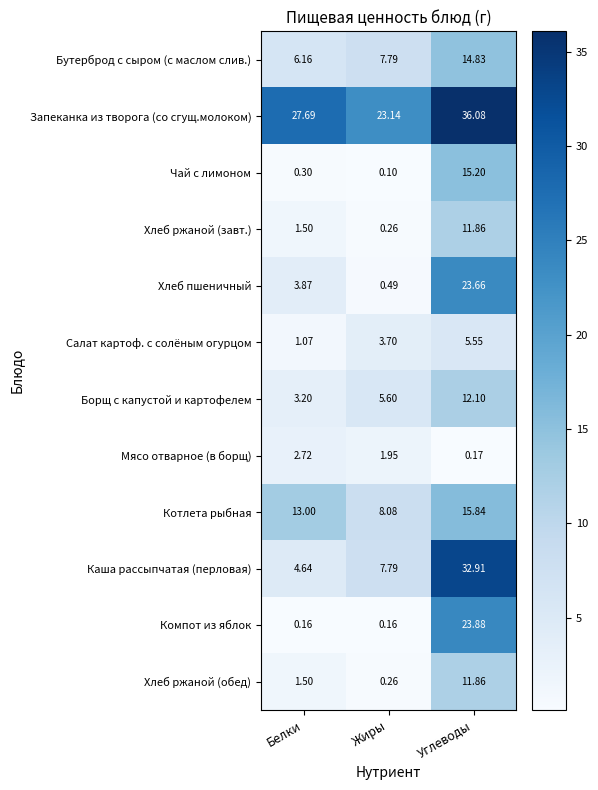

Rank the categories by Запеканка из творога (со сгущ.молоком) value from highest to lowest.

Углеводы, Белки, Жиры